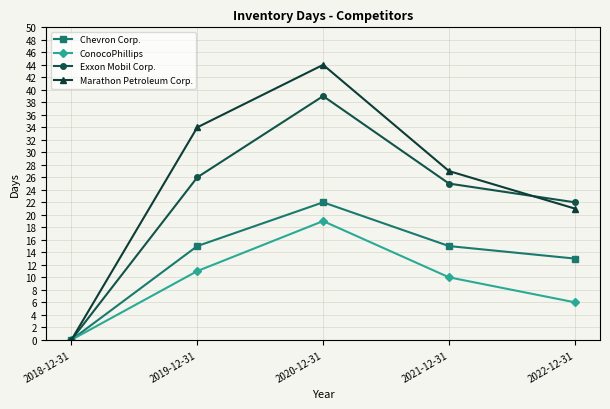

At which category is the sum across all series the highest?

2020-12-31